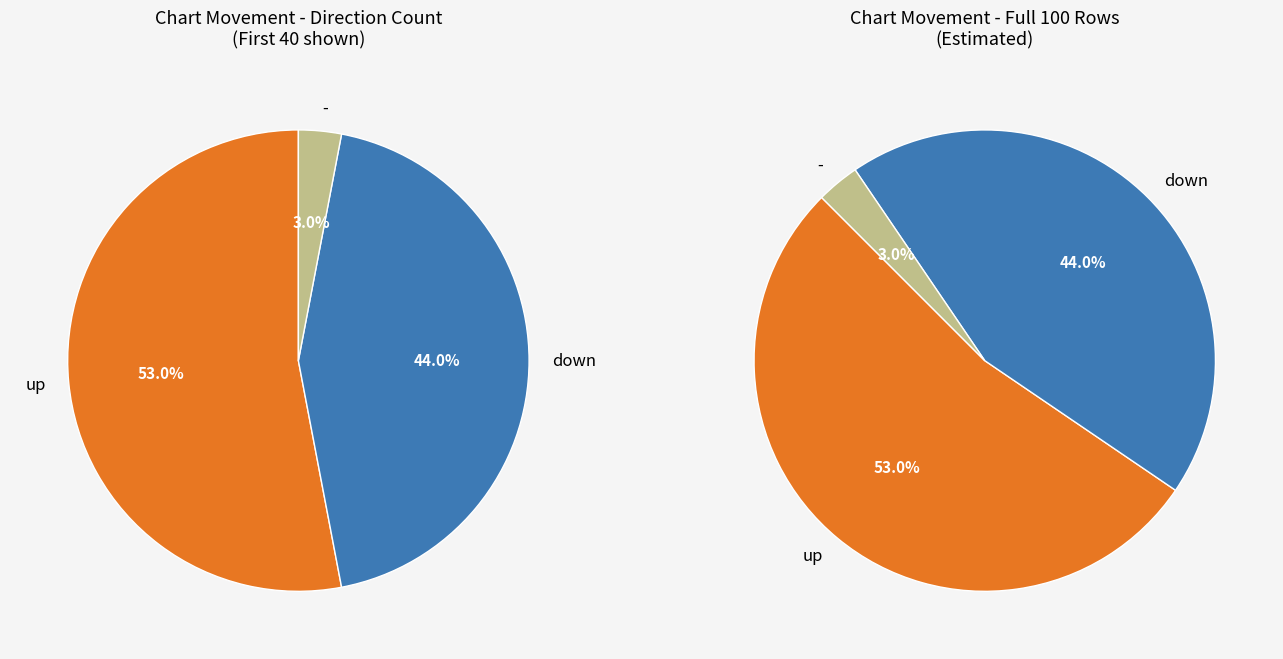

Which slice represents more than half of the pie?

up